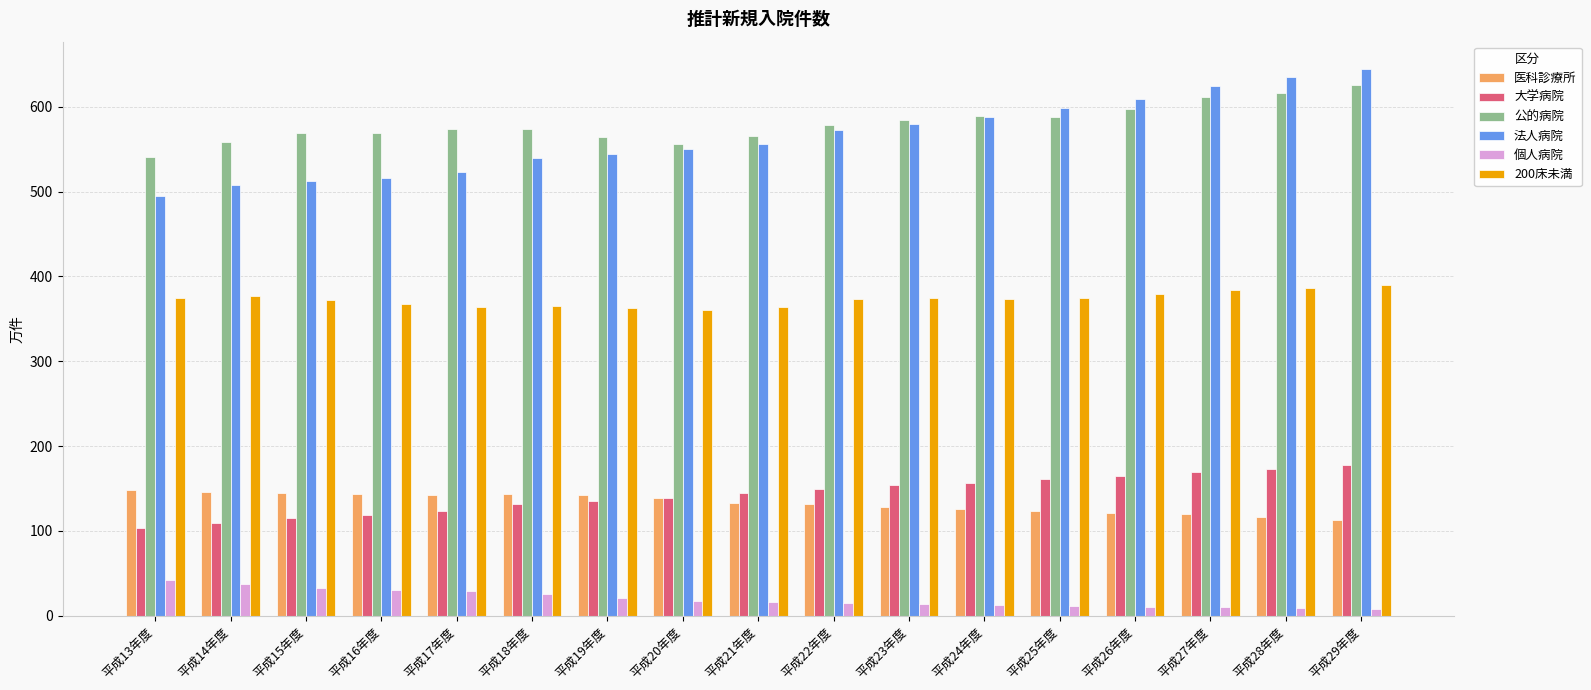

What is the sum of the 法人病院 values at 平成27年度 and 平成25年度?

1223.4